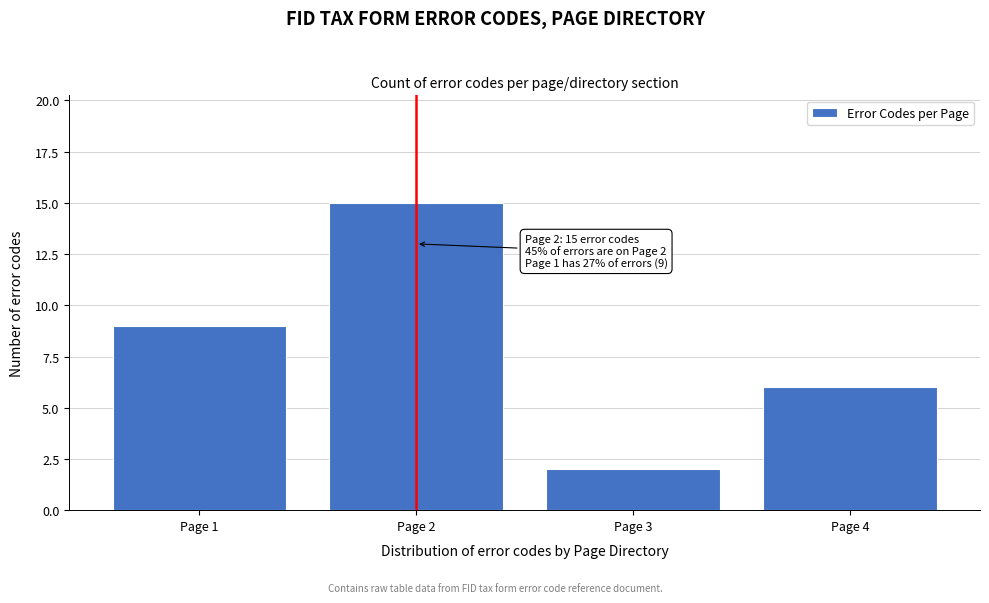

Reading left to right, what are all the values shown in this chart?

9	15	2	6